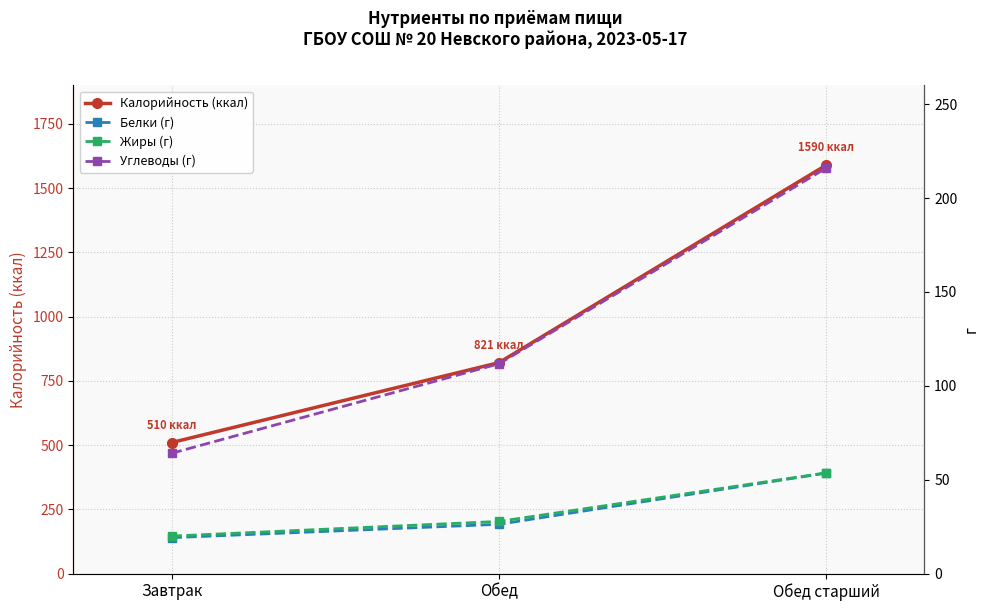

What is the difference between the maximum and second lowest values in the Белки (г) series?

27.3